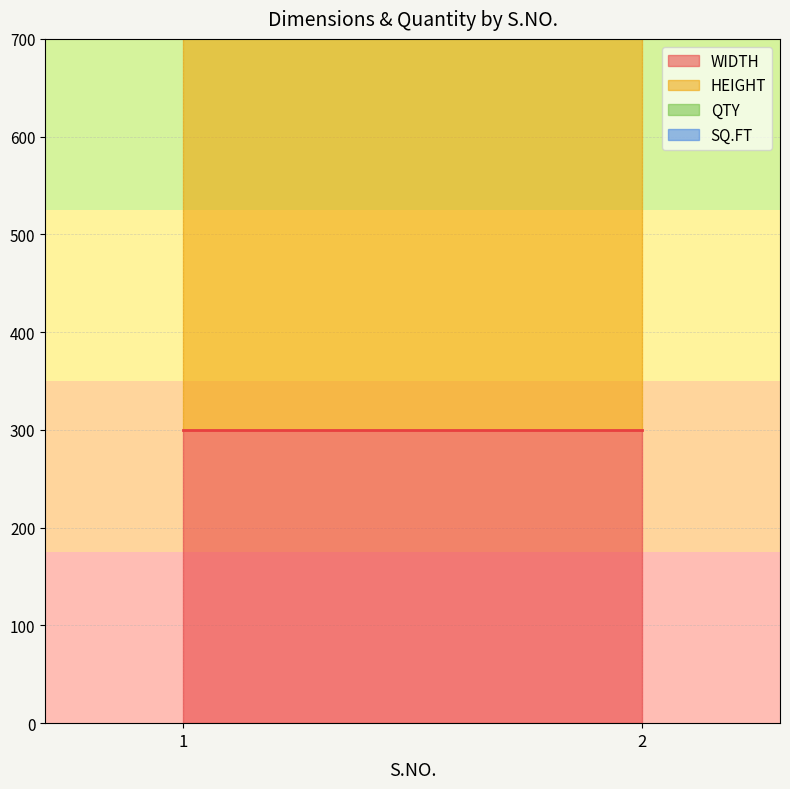

True or false: HEIGHT has a value of 264.5 at 1.

False